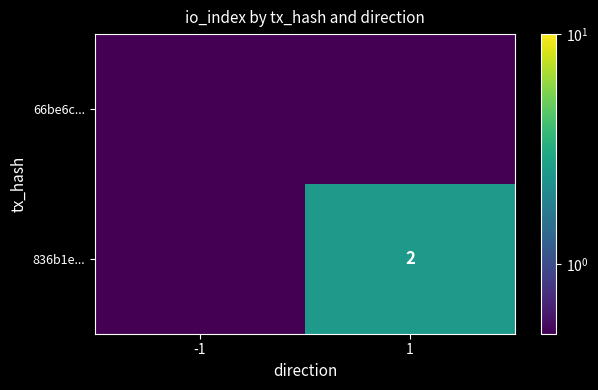

Count the number of data series in this chart.

2